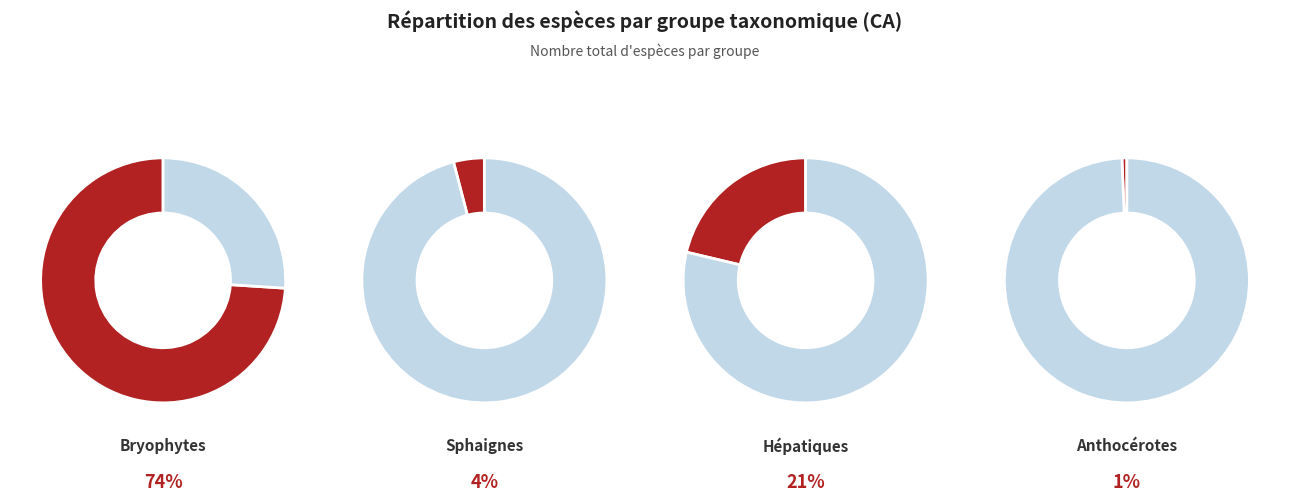

Which slice represents more than half of the pie?

Bryophytes